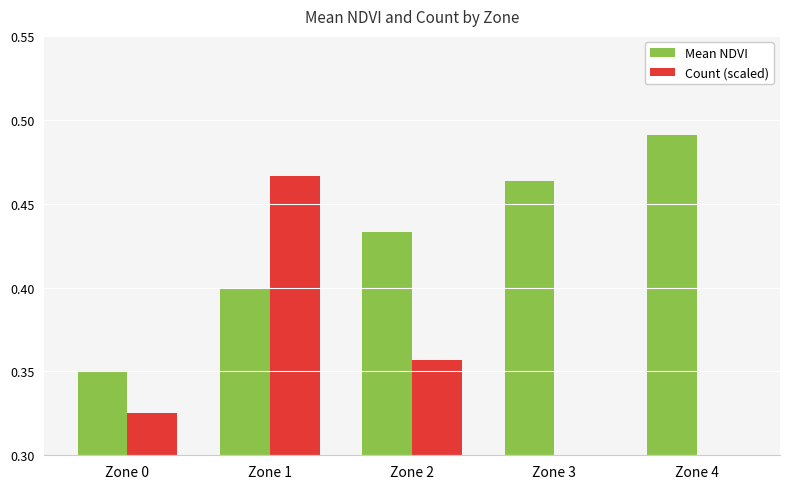

What is the difference between the second highest and minimum values in the Count (scaled) series?

0.2